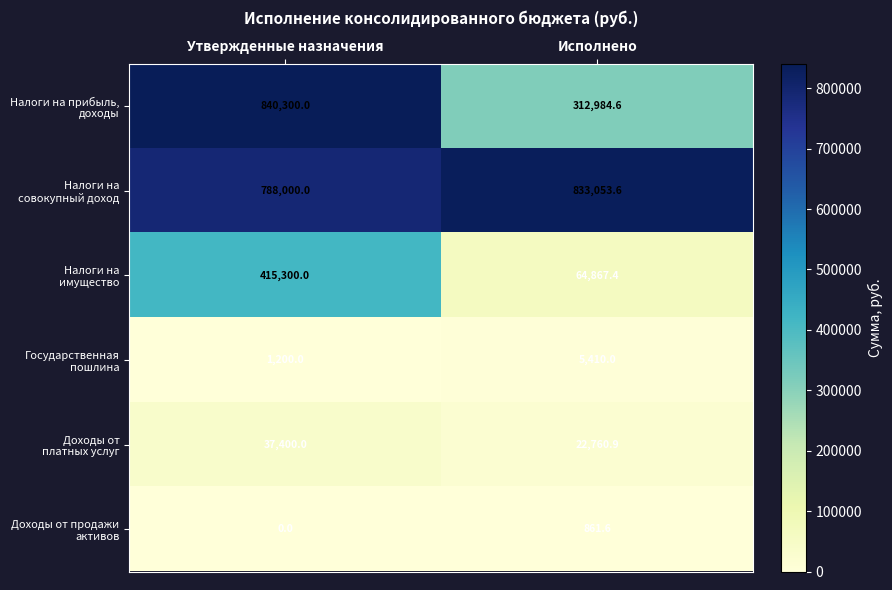

How many categories are shown in the chart?

2